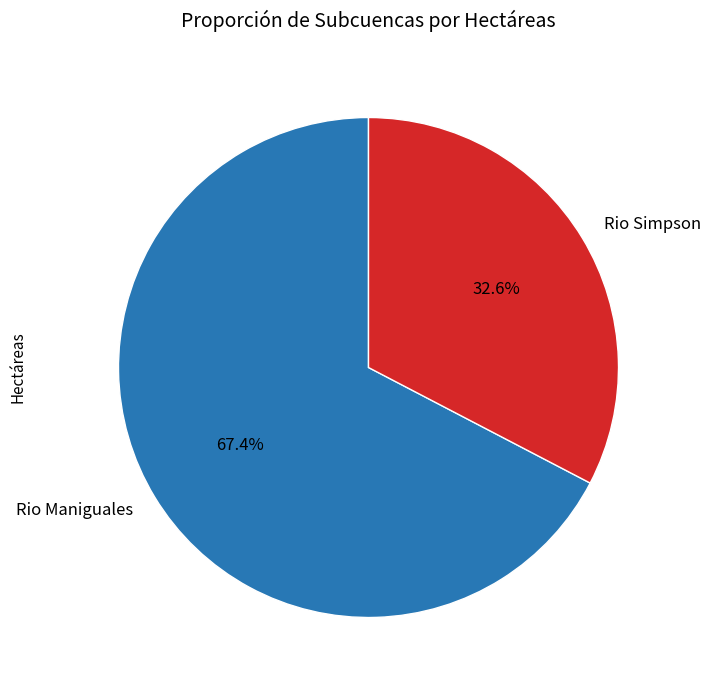

The Rio Simpson slice represents 23% of the pie. True or false?

False